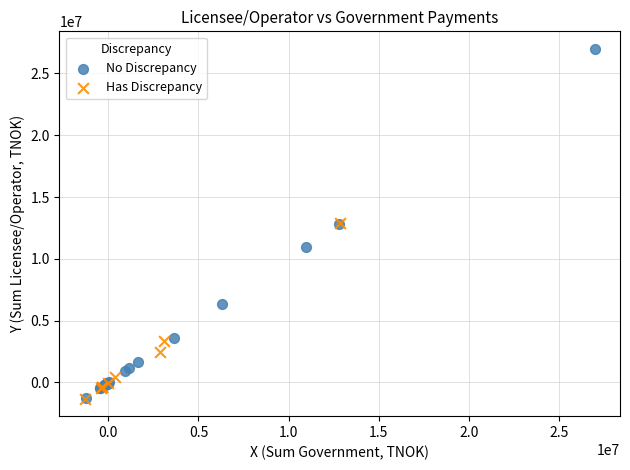

Which series has the widest spread of Y values?

No Discrepancy